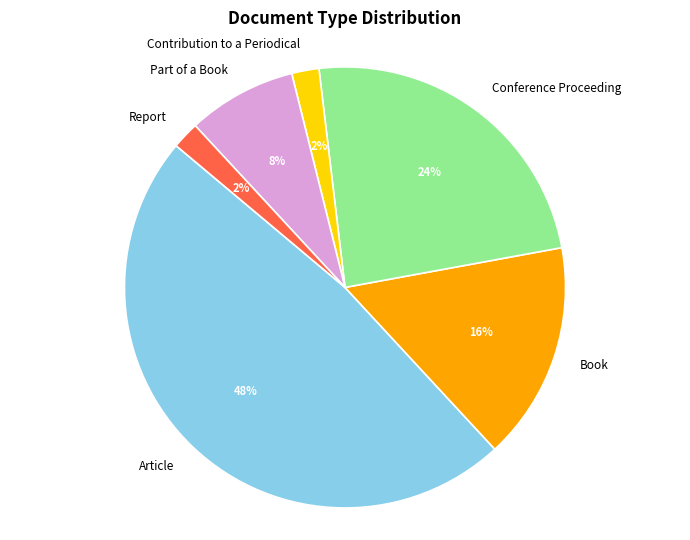

To the nearest percent, what percentage of the pie is Conference Proceeding?

24%